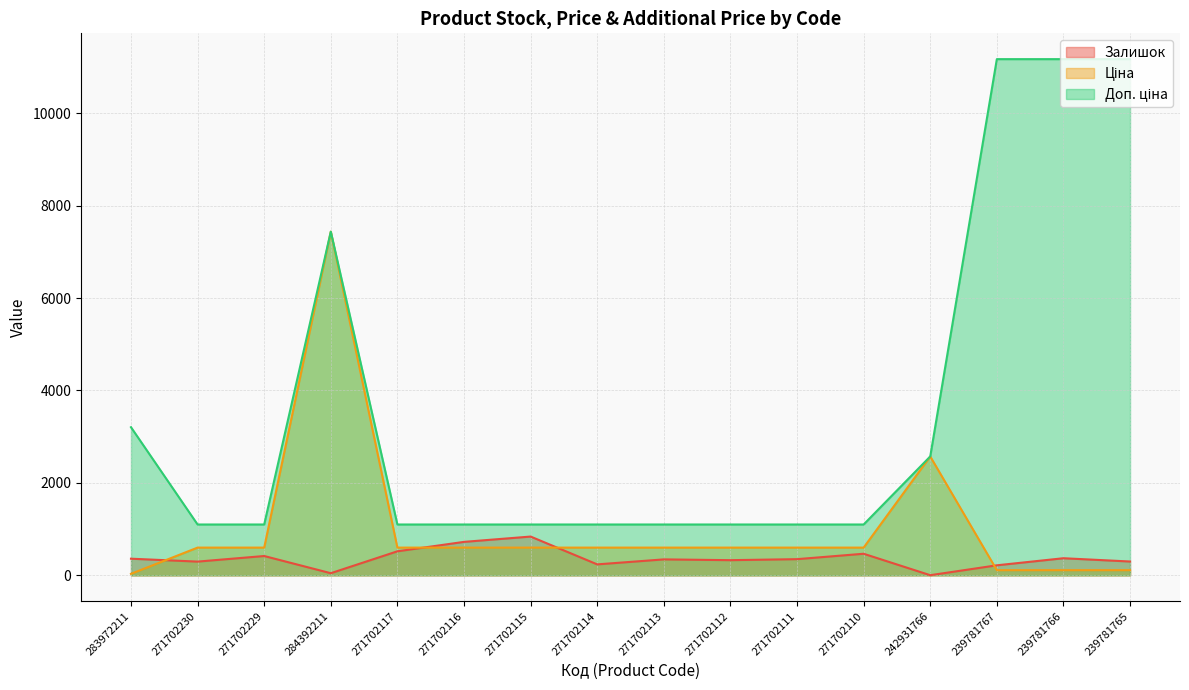

What is the total value across all series at 271702229?

2117.9